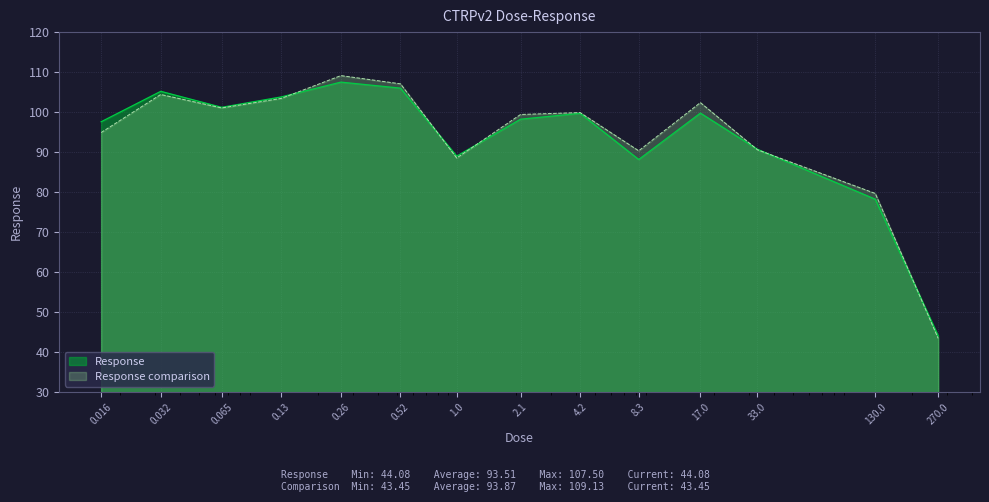

What is the average value?

93.5